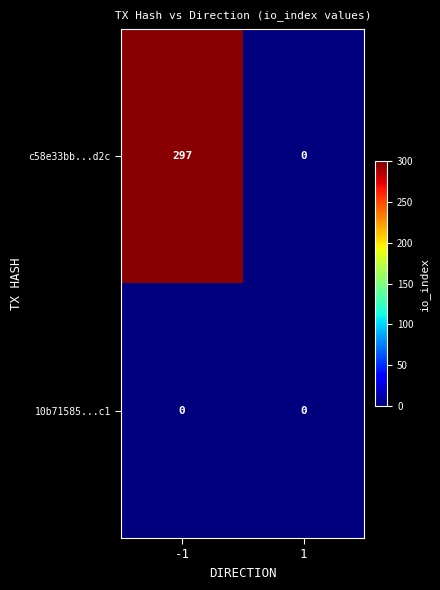

Which series has the widest spread of values?

c58e33bb...d2c